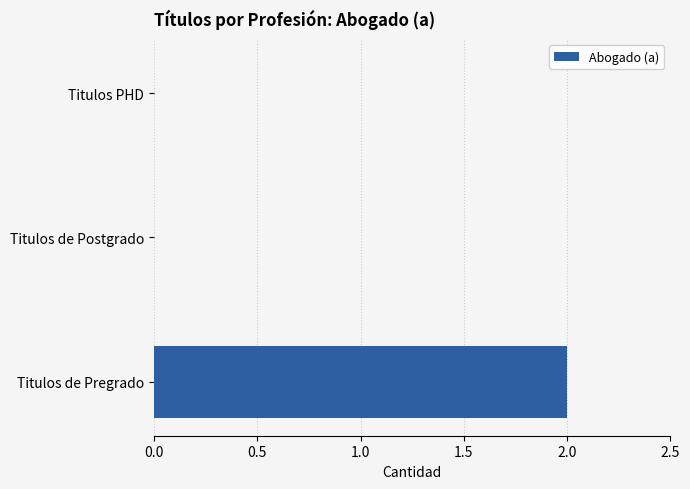

Are the bars horizontal?

Yes